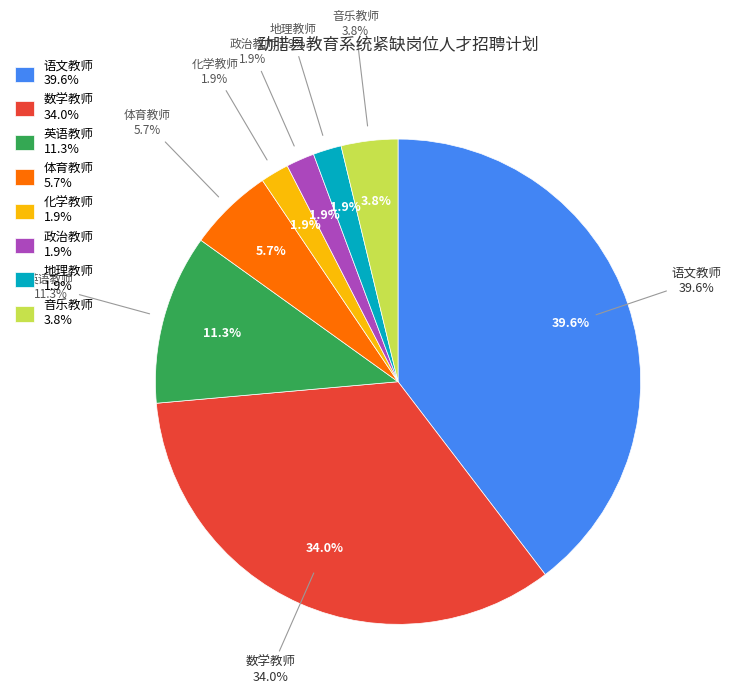

Between 音乐教师 and 语文教师, which is larger?

语文教师